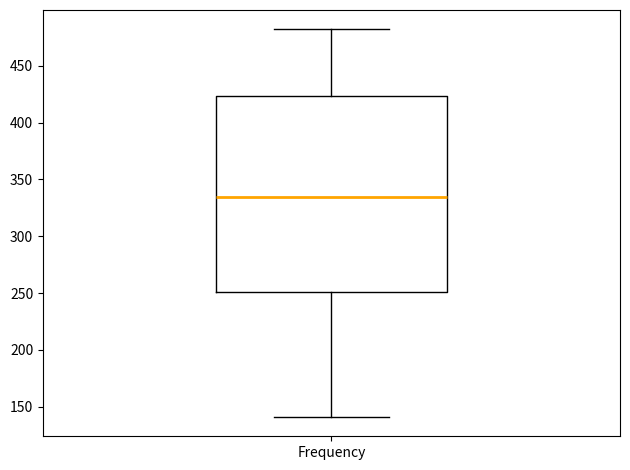

Read this box plot against the y-axis: the position of the median line, the range covered by the box, and the ends of both whiskers. The values are not printed on the chart, so give them approximately, as read against the axis.

median 335, box 250 to 425, whiskers 140 to 480